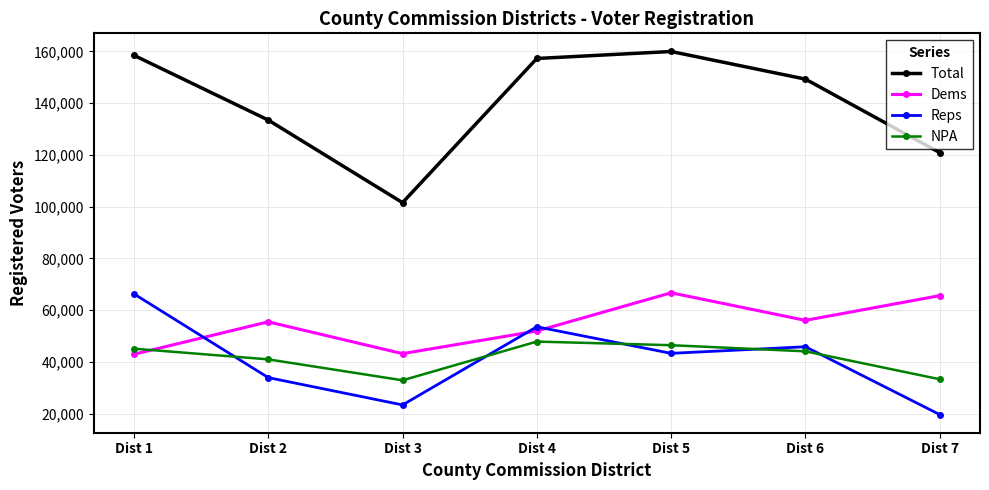

What is the value of the Dems point at the 1st from the left?

42972